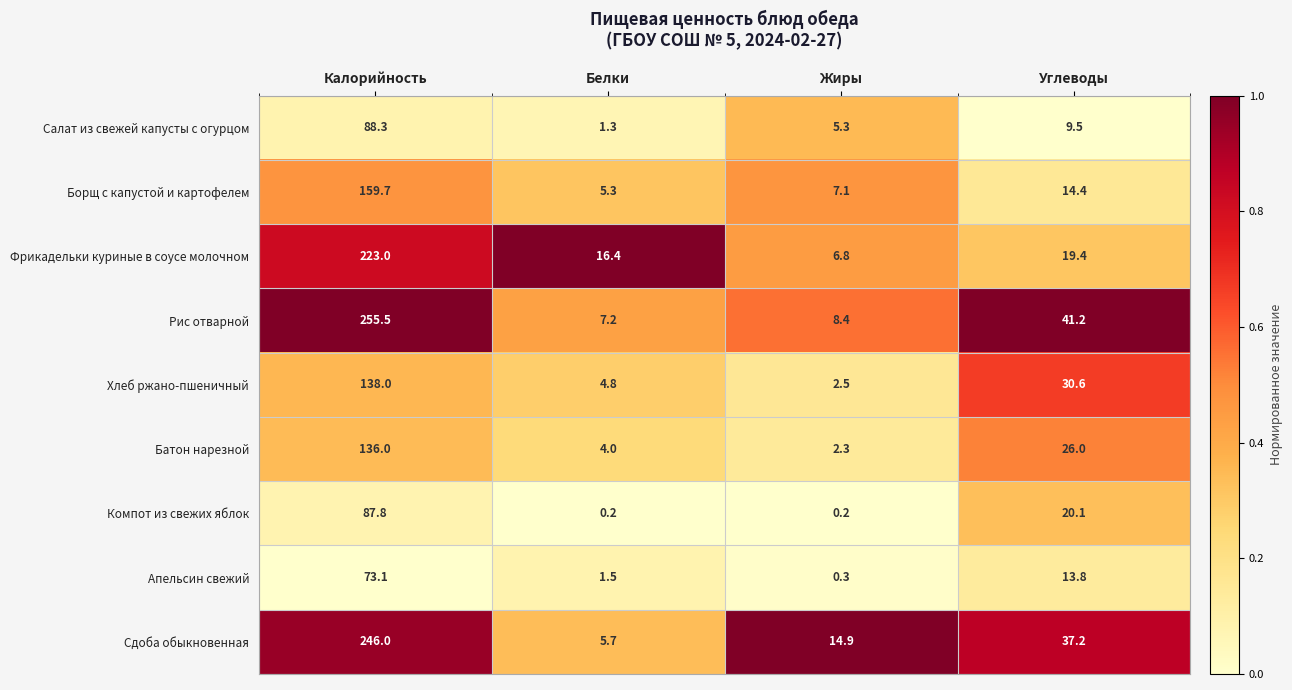

What is the sum of all Батон нарезной values?

168.3